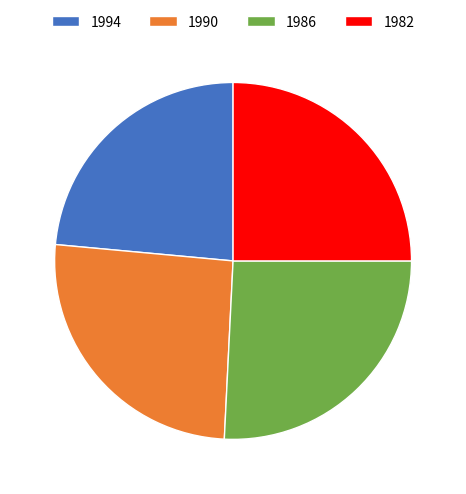

The 1990 slice represents 16% of the pie. True or false?

False